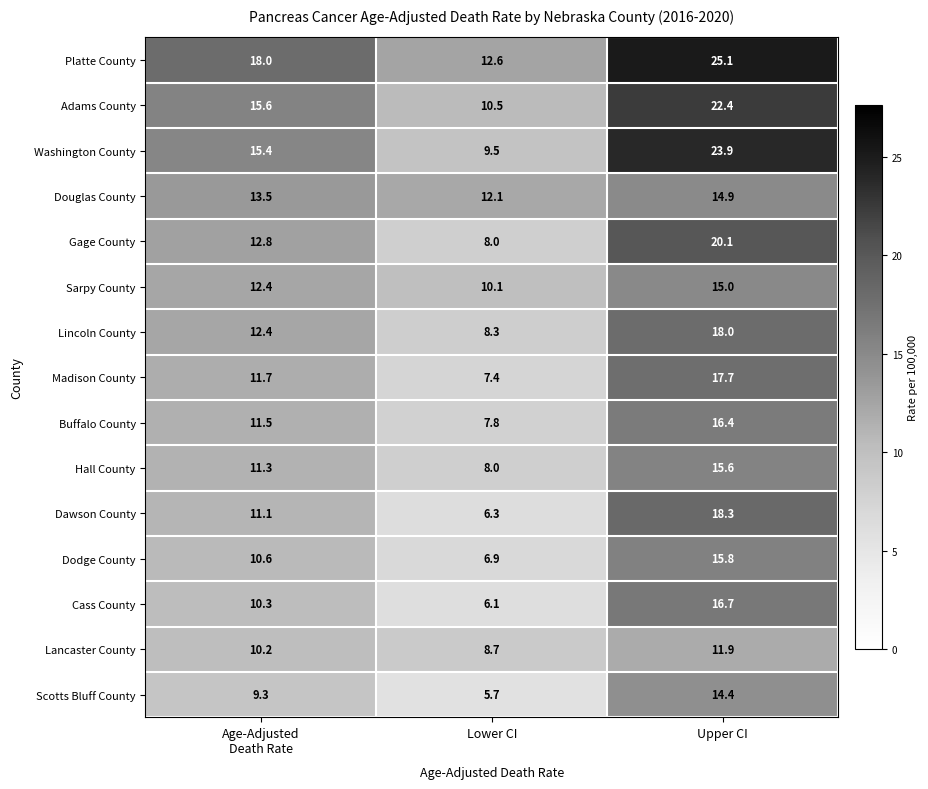

The Washington County series shows 9.5 at Lower CI. True or false?

True